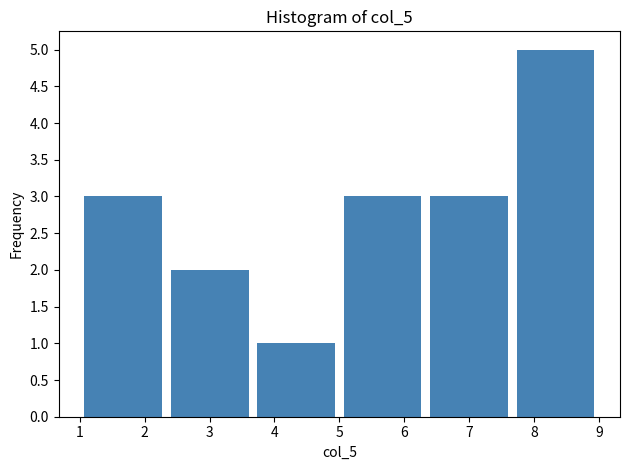

Over which range of the x-axis is the bar tallest?

7.7 to 9.0